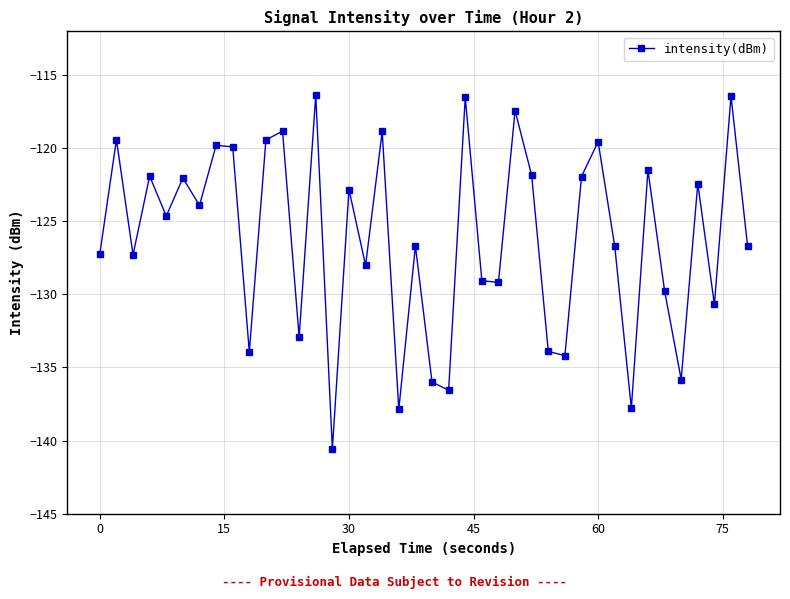

What is the greatest value displayed?

-116.4